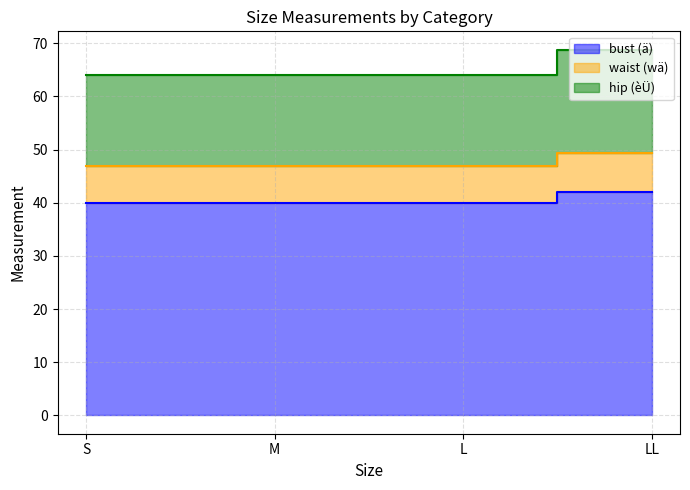

True or false: waist (wä) has a value of 49.3 at LL.

True